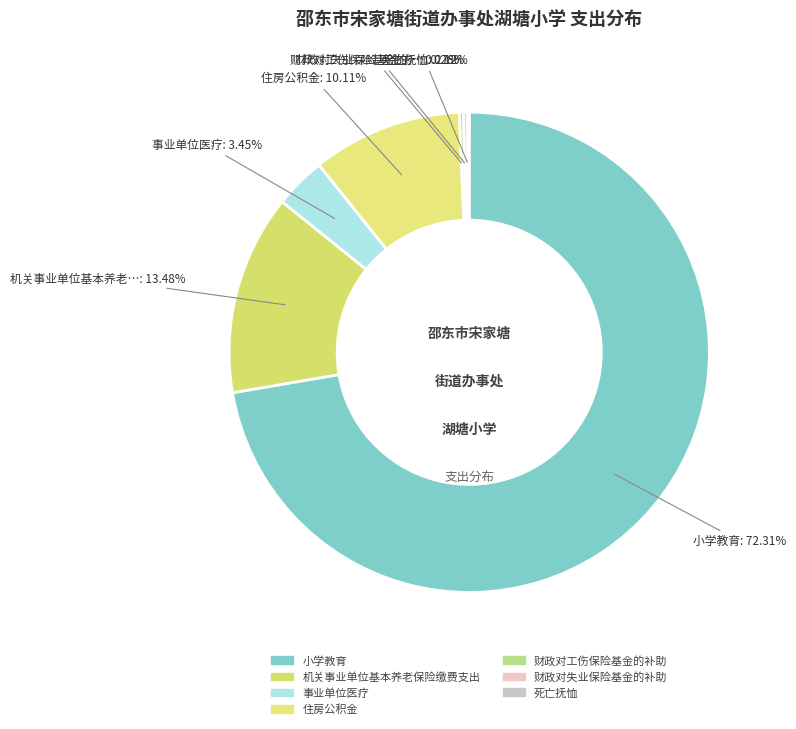

How many segments does this pie chart have?

7